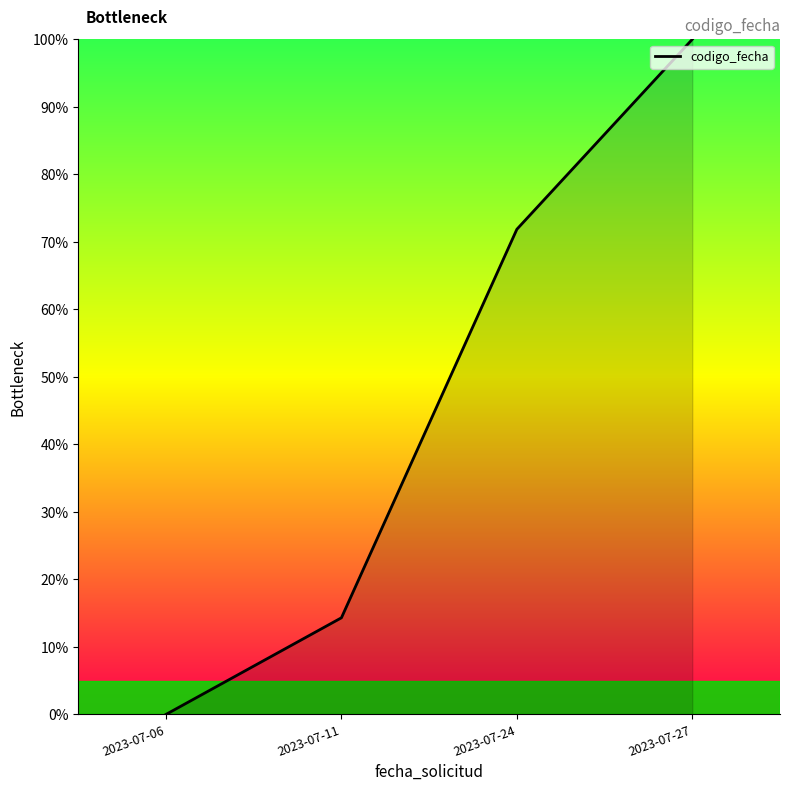

True or false: the data shows -55.1 at 2023-07-06.

False